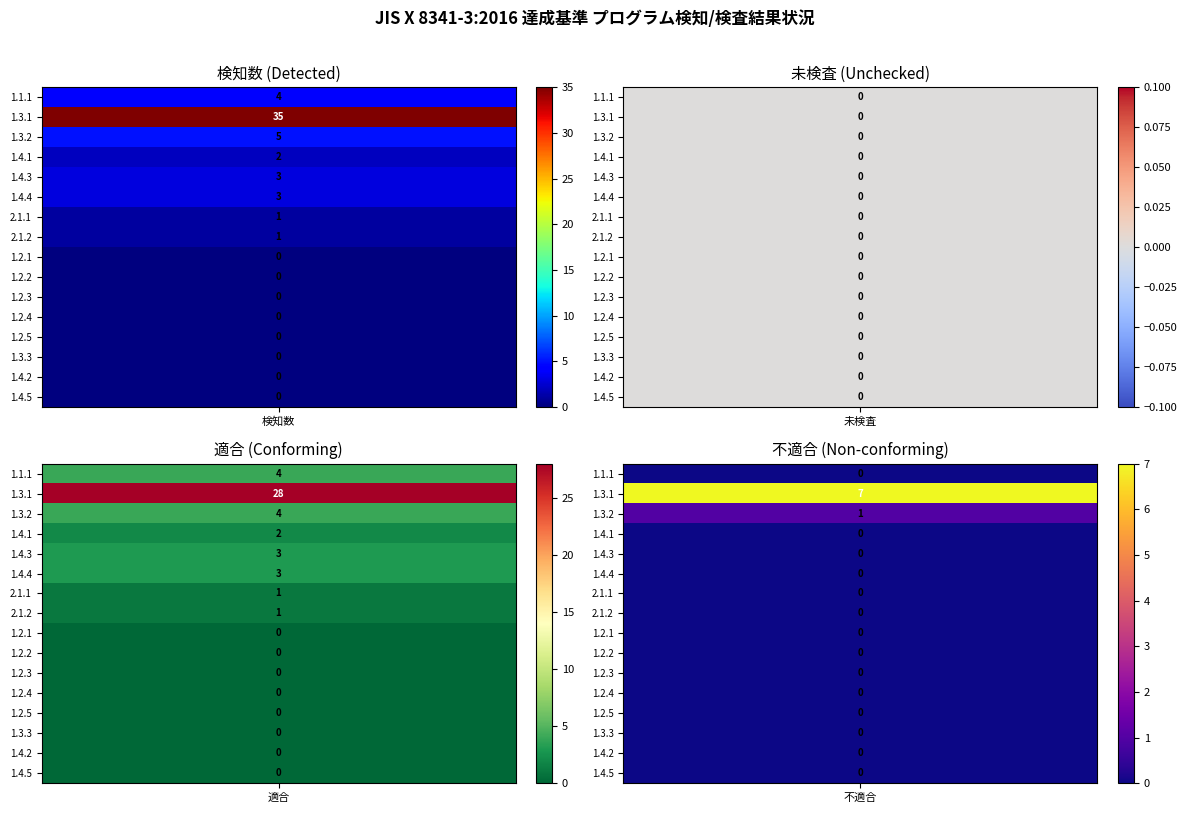

Which series has the largest range (max minus min)?

1.3.1